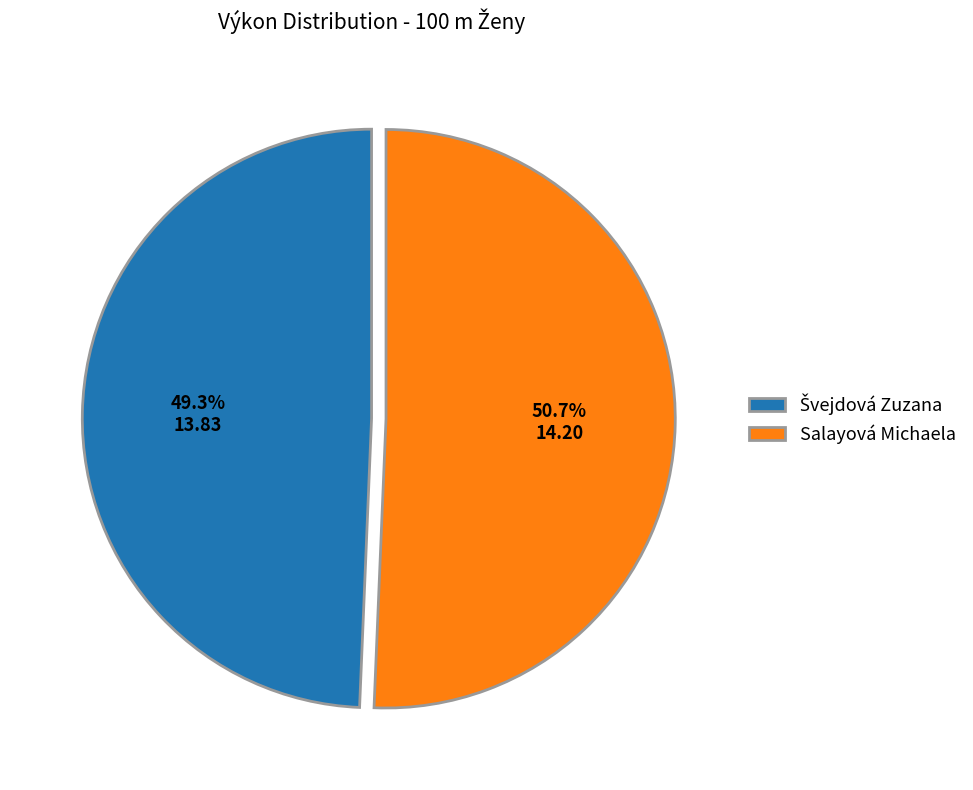

Is there a majority slice in this chart?

Yes